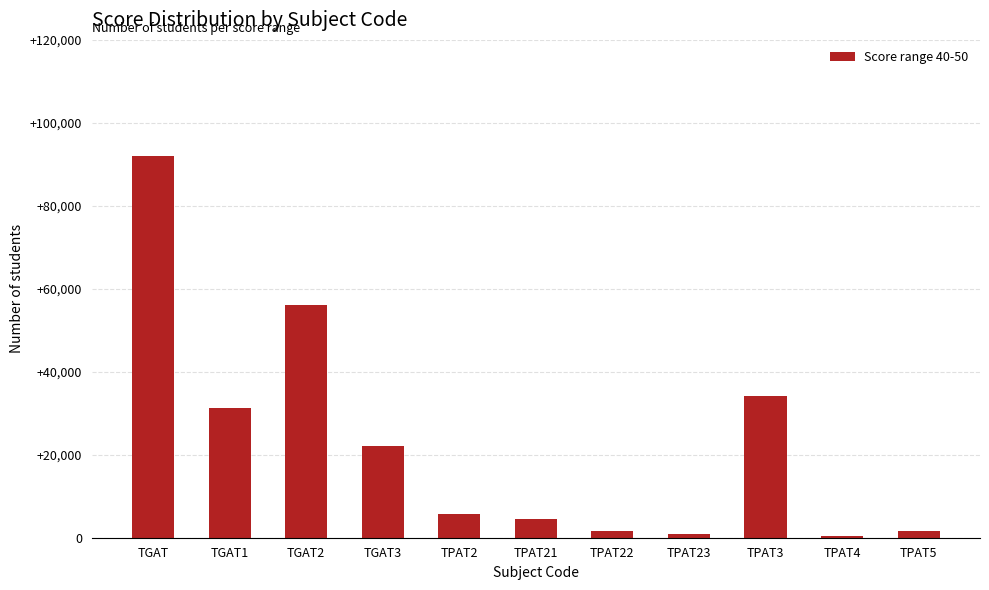

What is the value of the 1st bar from the left?

92067